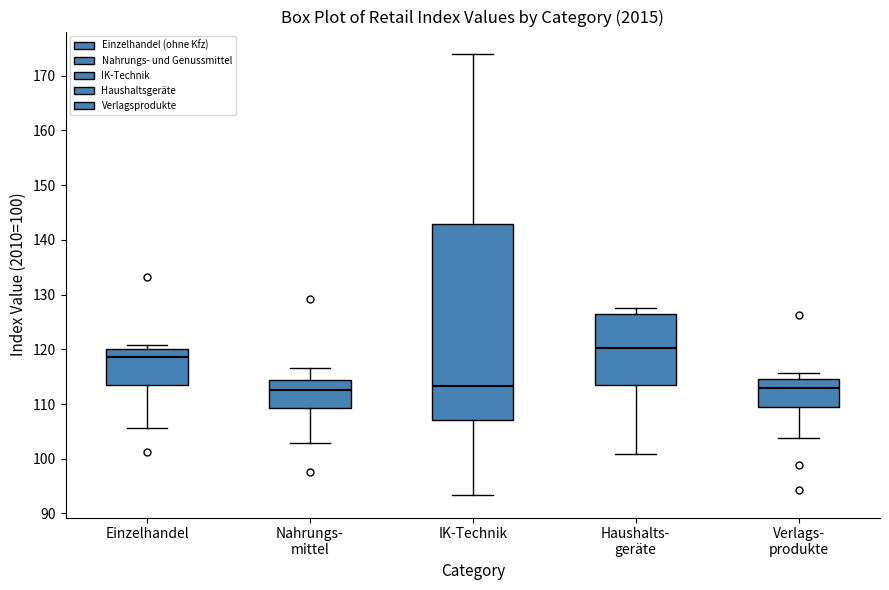

Where is the upper edge of the box for Nahrungs- mittel on the y-axis? The values are not printed on the chart, so give them approximately, as read against the axis.

114